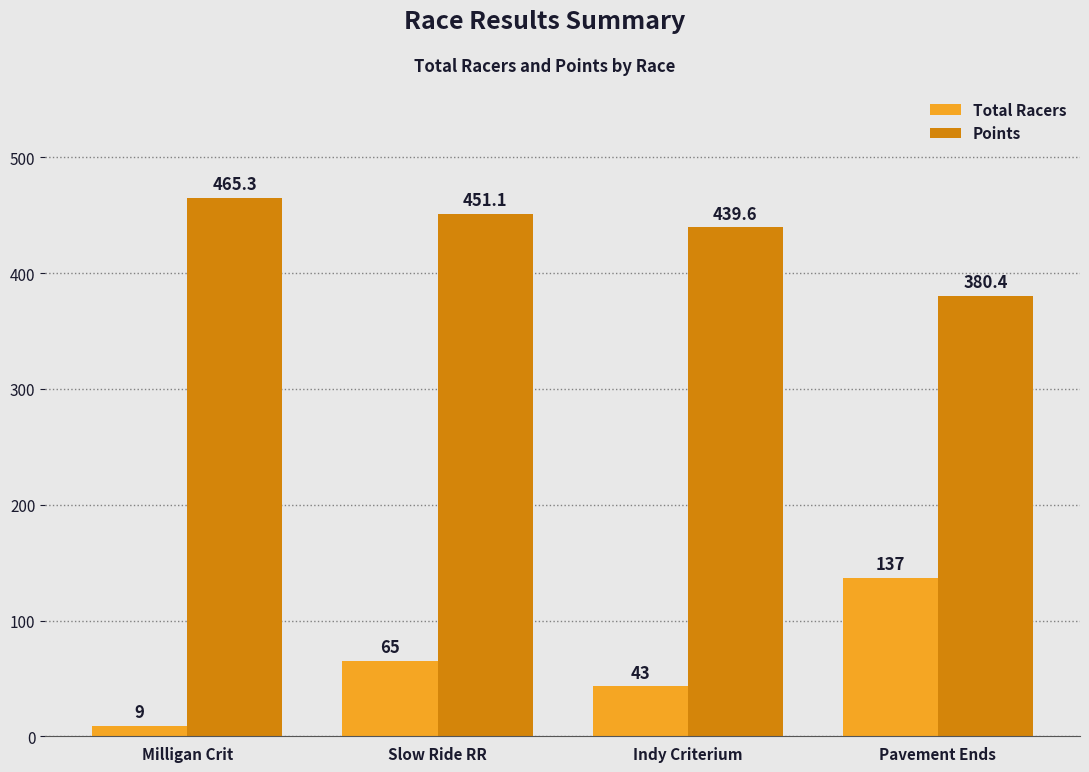

Which series has the largest range (max minus min)?

Total Racers